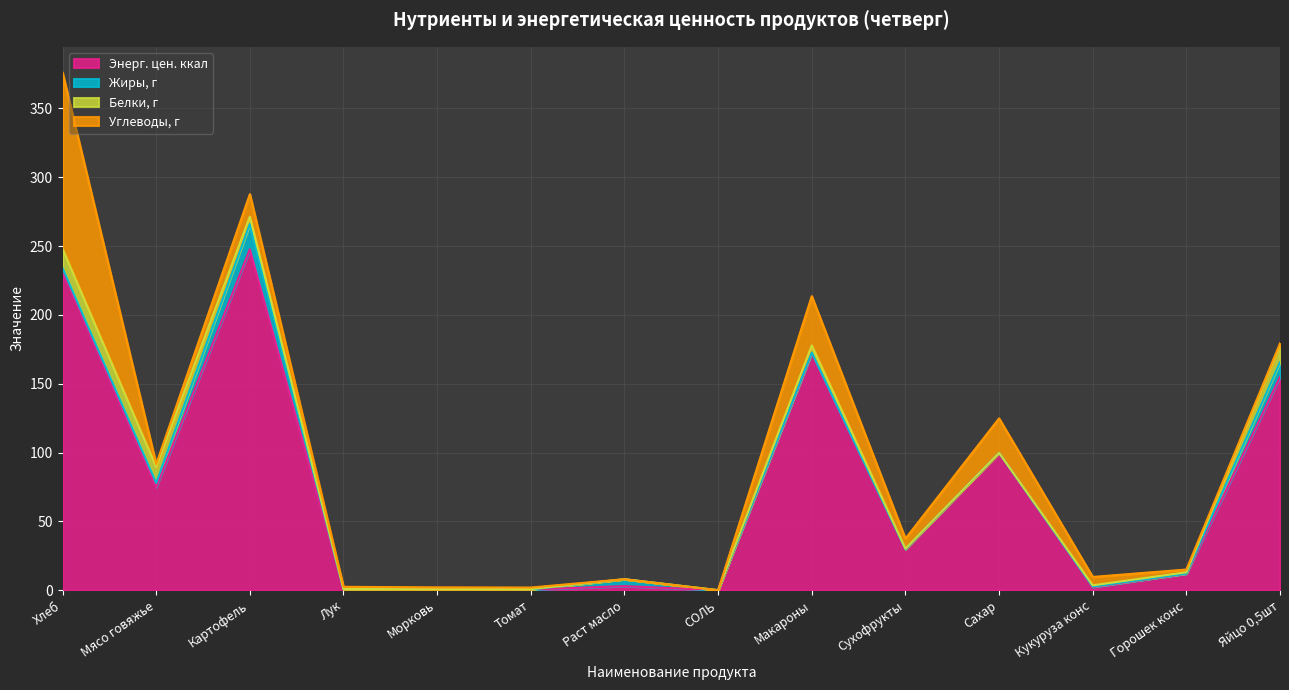

What is the label of the 6th point from the left?

Томат